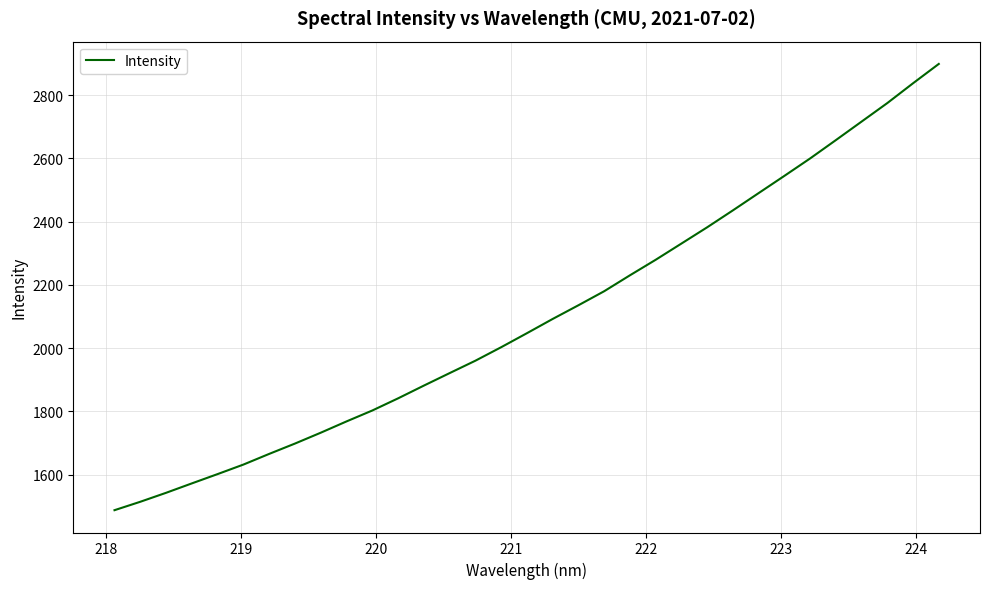

Does the chart display data point markers on the line(s)?

No